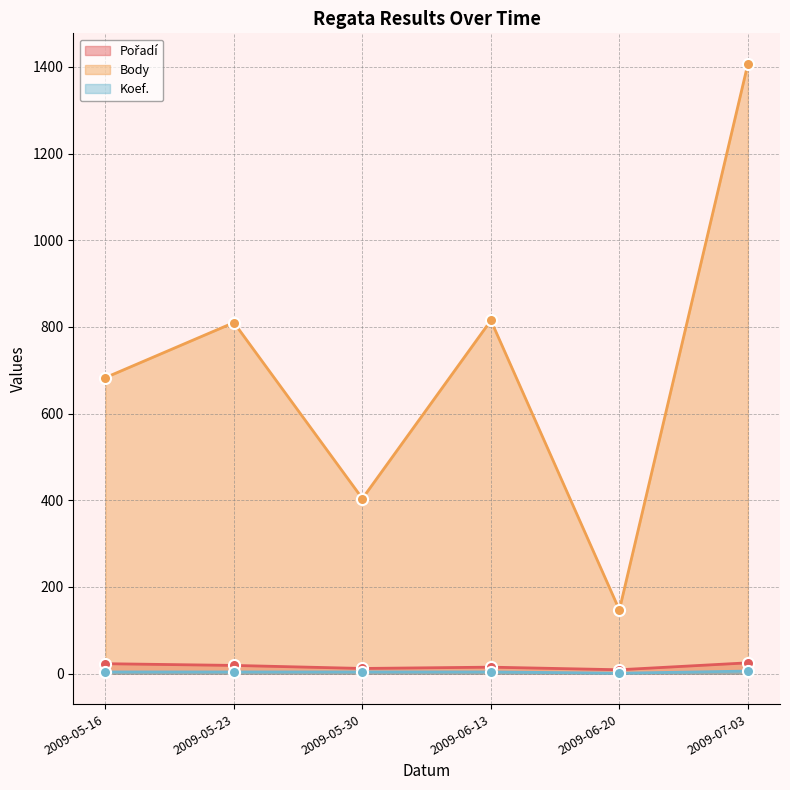

What are all the series names shown in the legend?

Pořadí, Body, Koef.